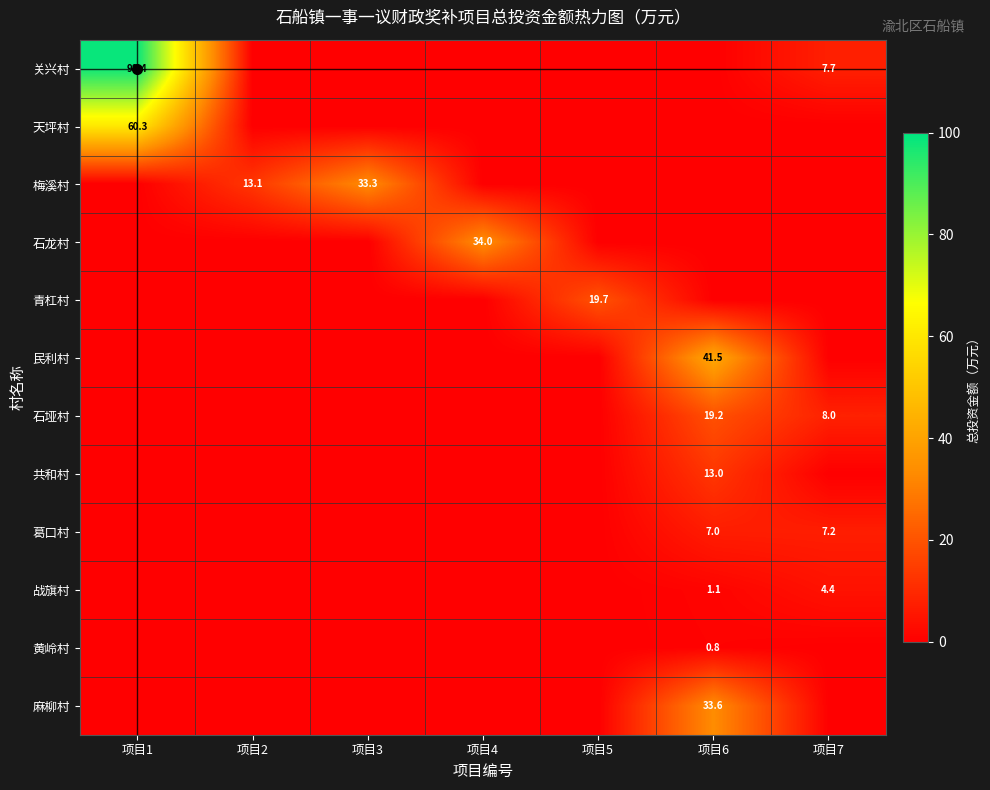

Is it true that 石垭村 equals 19.2 at 项目6?

True